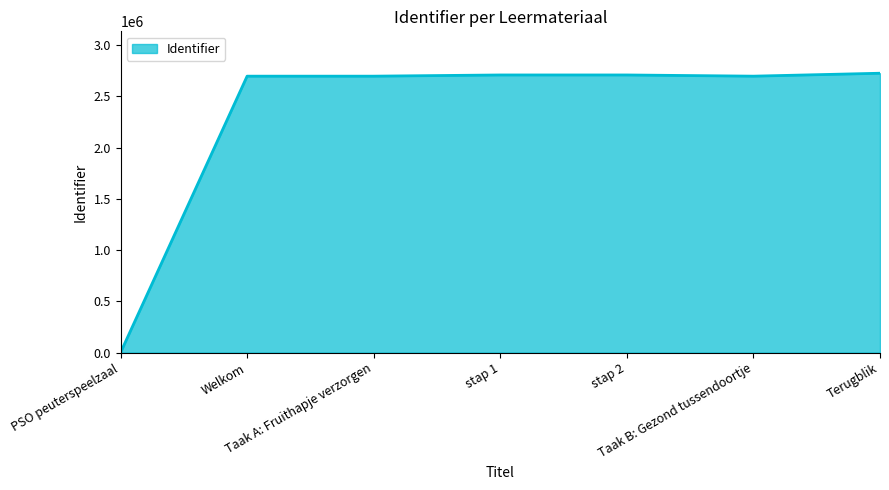

What is the sum of all values?

16242001